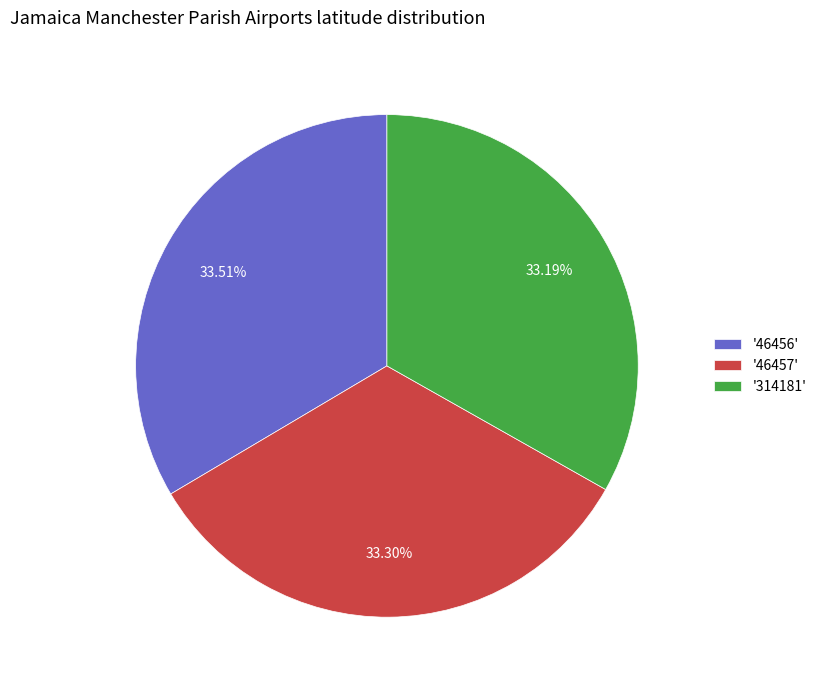

Is there a majority slice in this chart?

No